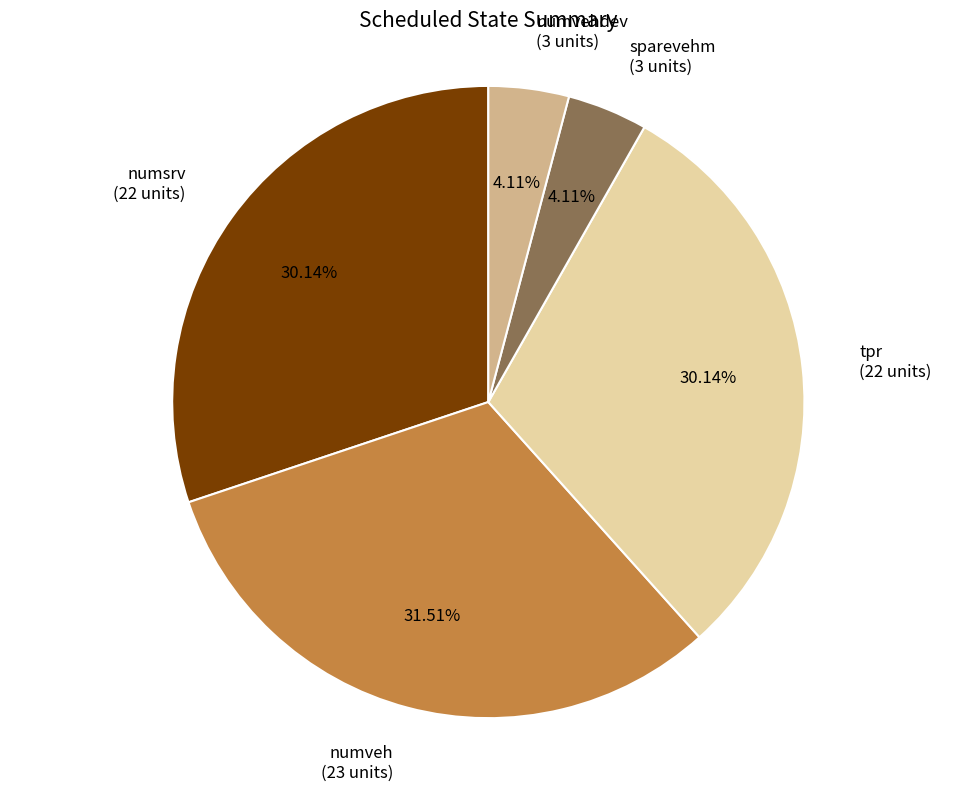

How many segments does this pie chart have?

5